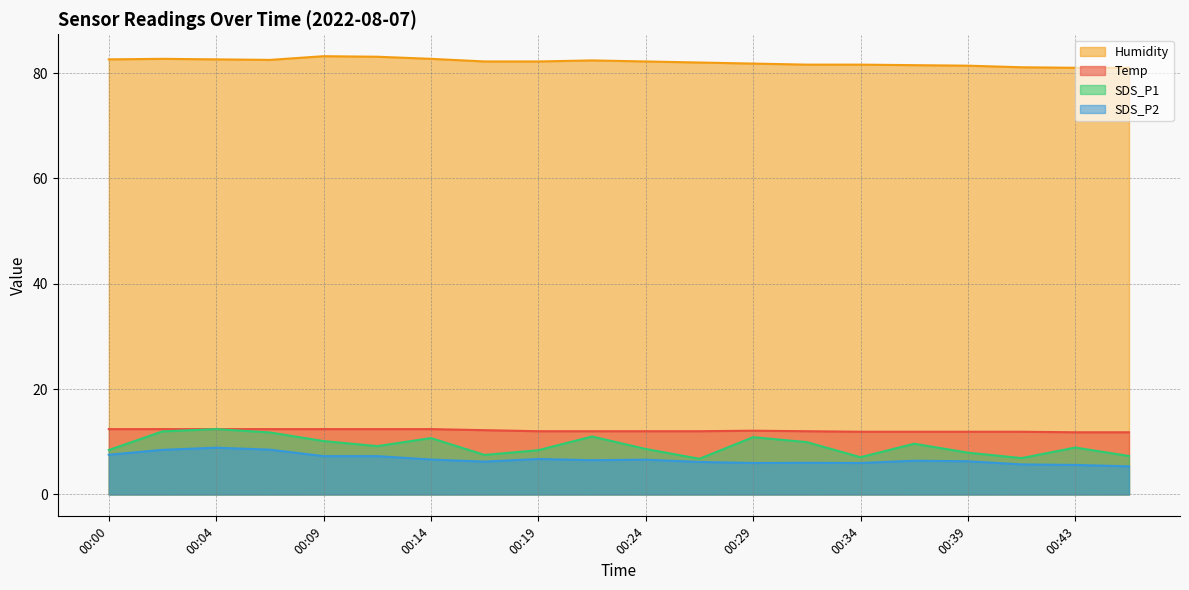

Does the chart have visible grid lines?

Yes